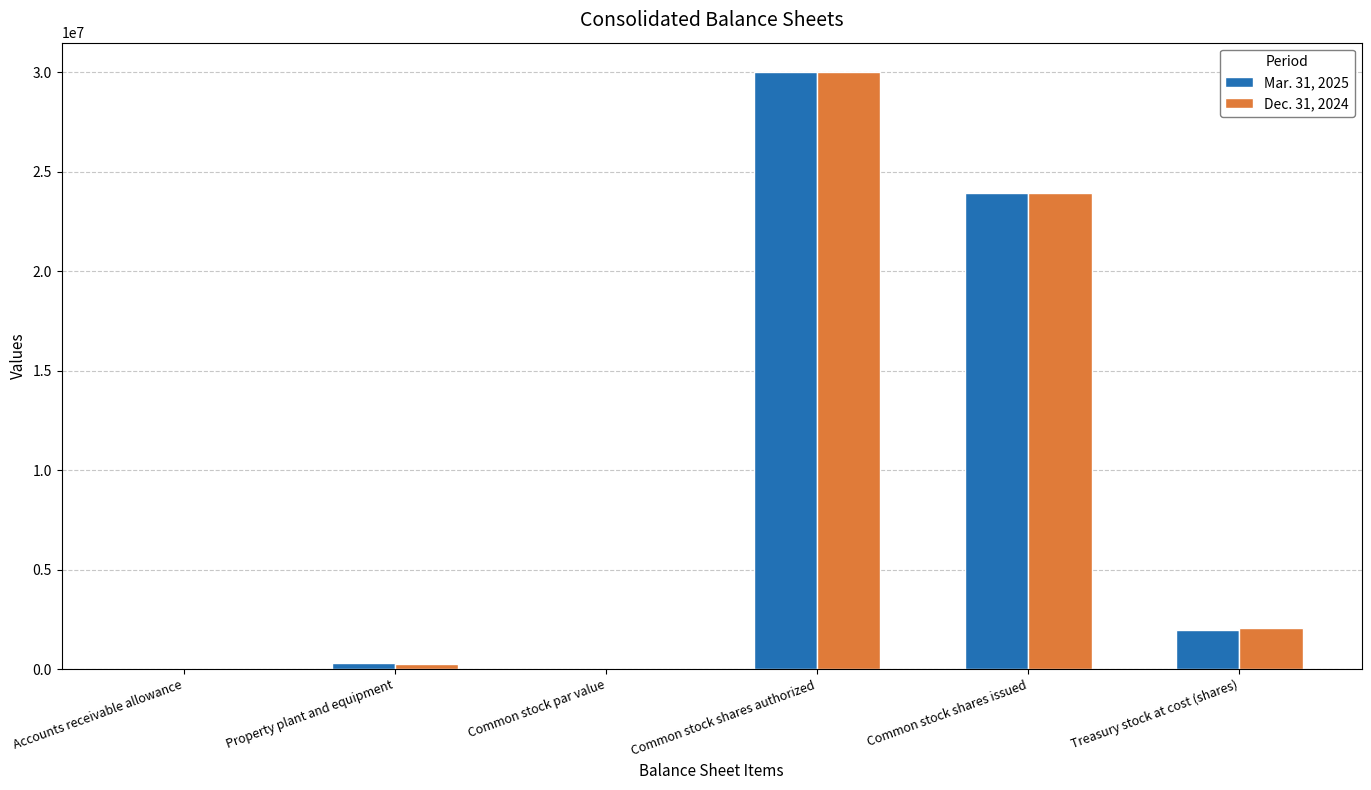

What is the difference between the Mar. 31, 2025 values at Accounts receivable allowance and Property plant and equipment?

272728